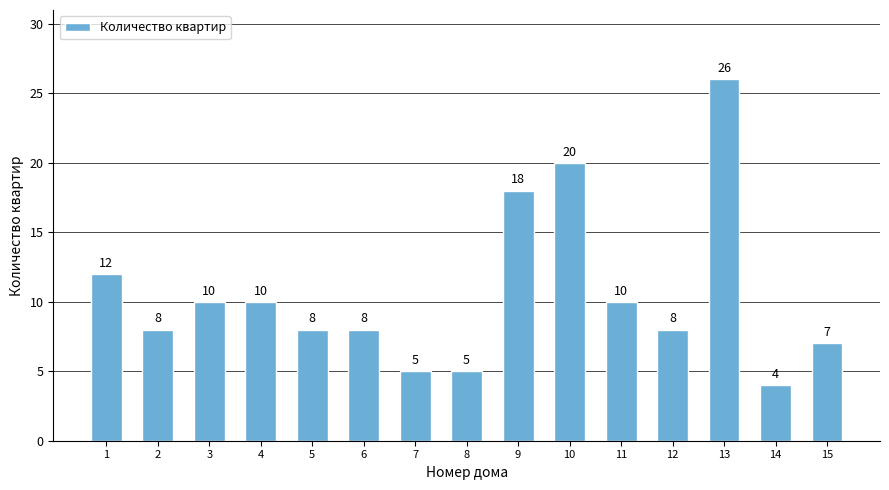

Reading left to right, what are all the values shown in this chart?

12	8	10	10	8	8	5	5	18	20	10	8	26	4	7